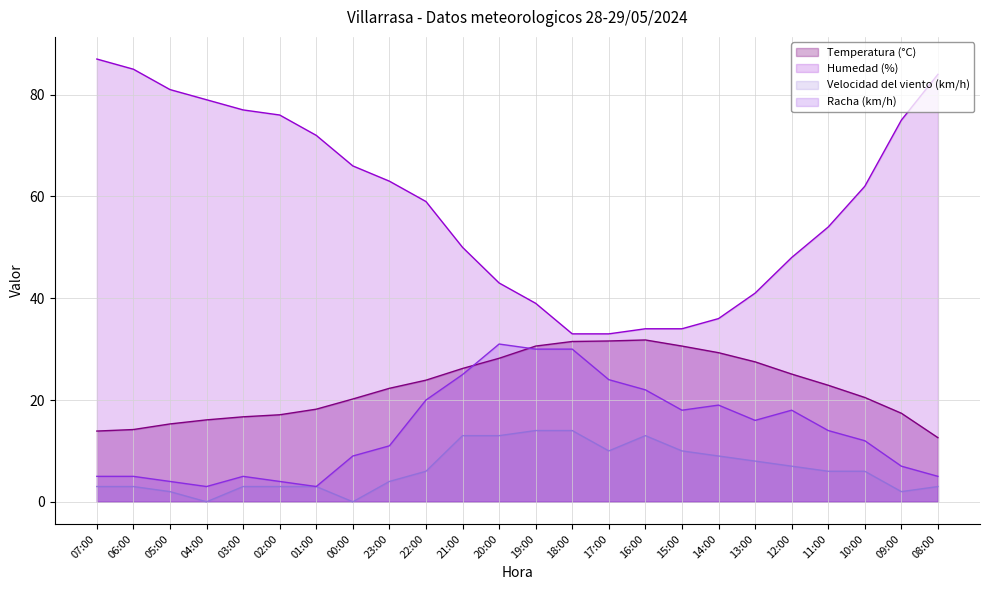

At which label does Velocidad del viento (km/h) first exceed 6?

21:00